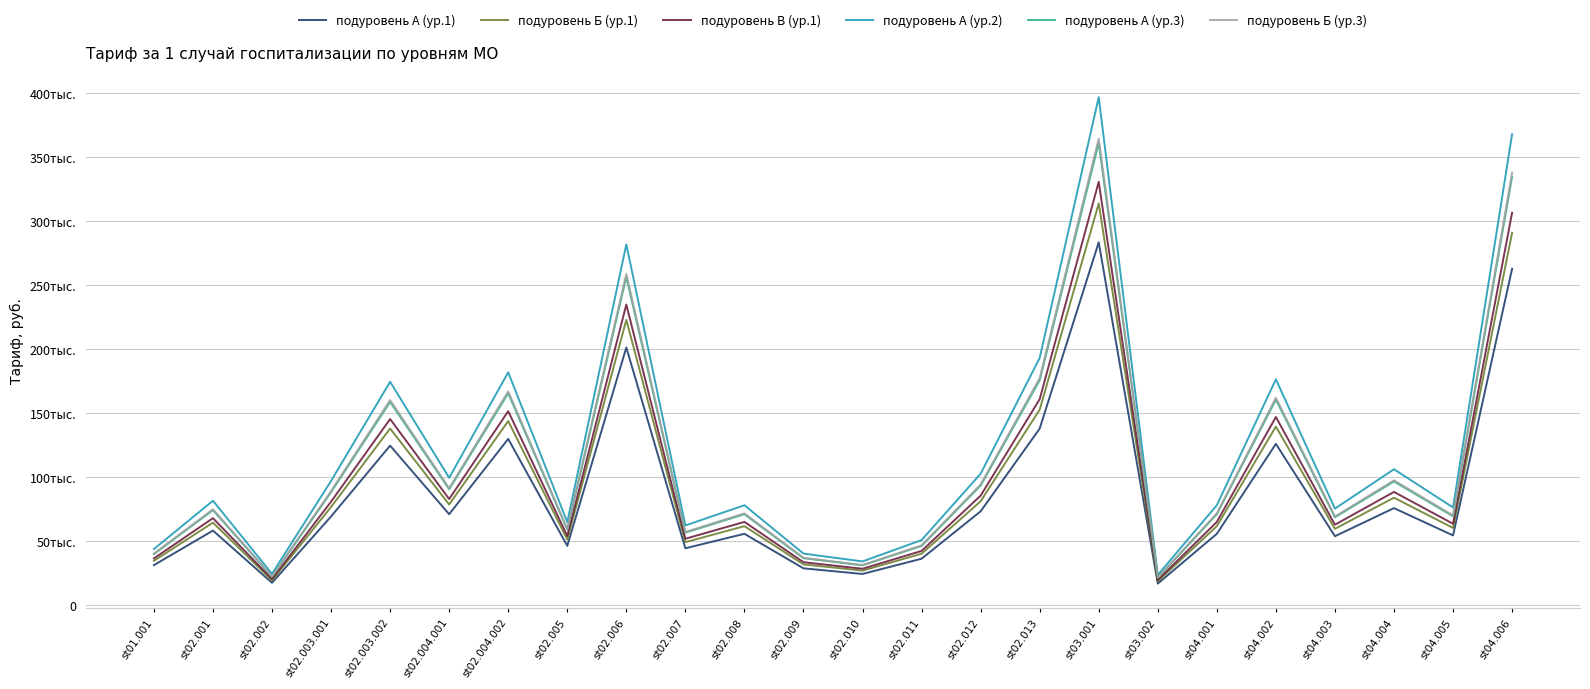

What is the label of the 6th point from the left?

st02.004.001